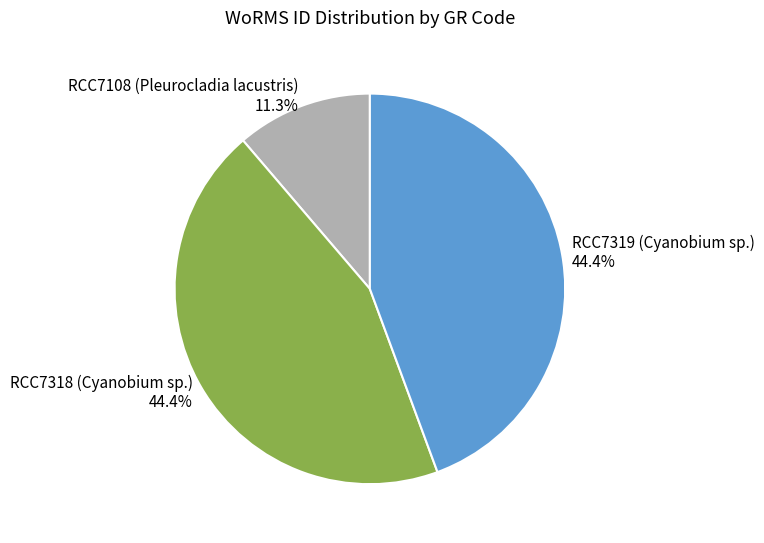

To the nearest percent, what percentage of the pie is RCC7319 (Cyanobium sp.)?

44%